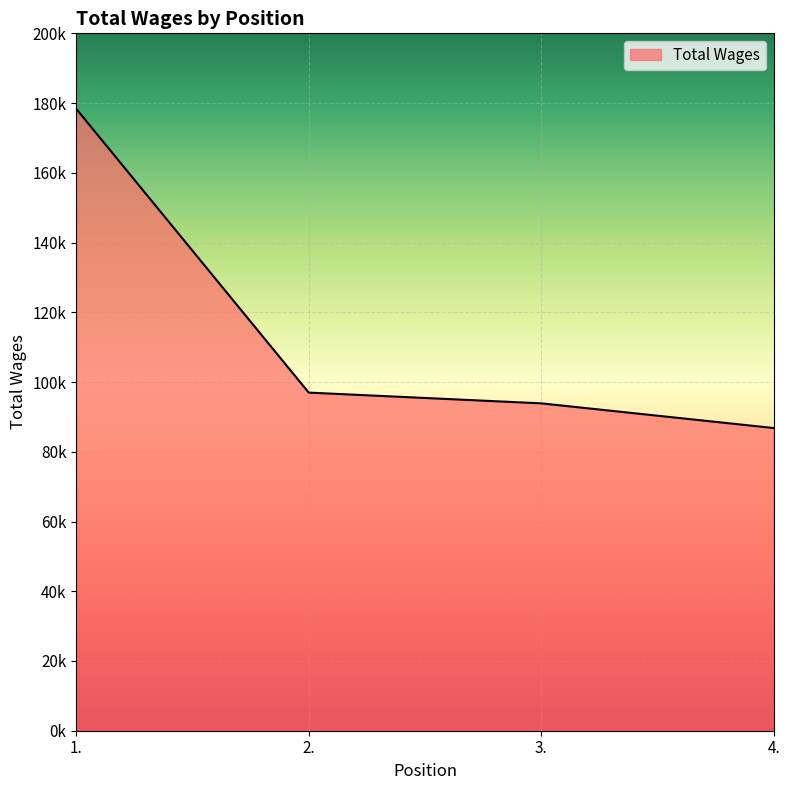

Reading right to left, extract all data points from this chart.

86806	93885	96967	178335